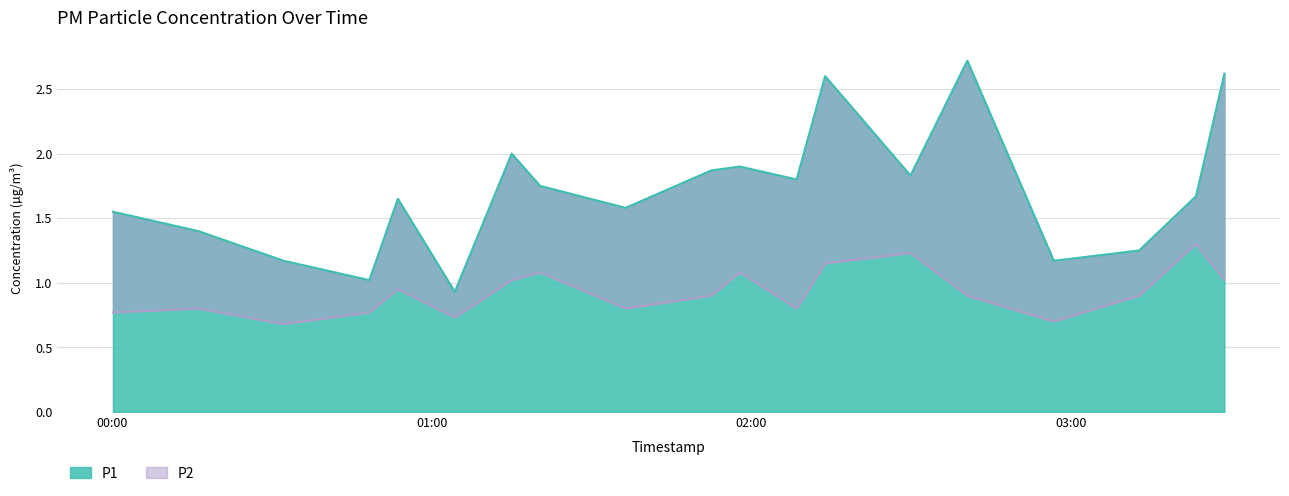

True or false: P1 and P2 intersect in this chart.

False